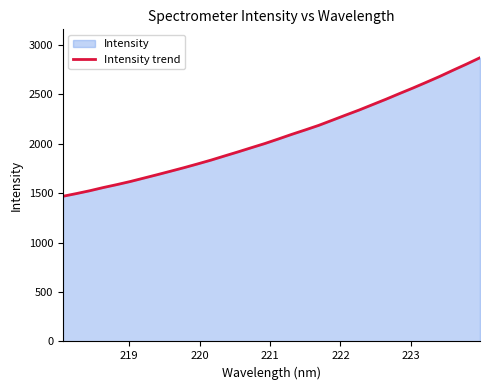

What is the minimum value shown in the chart?

1467.6